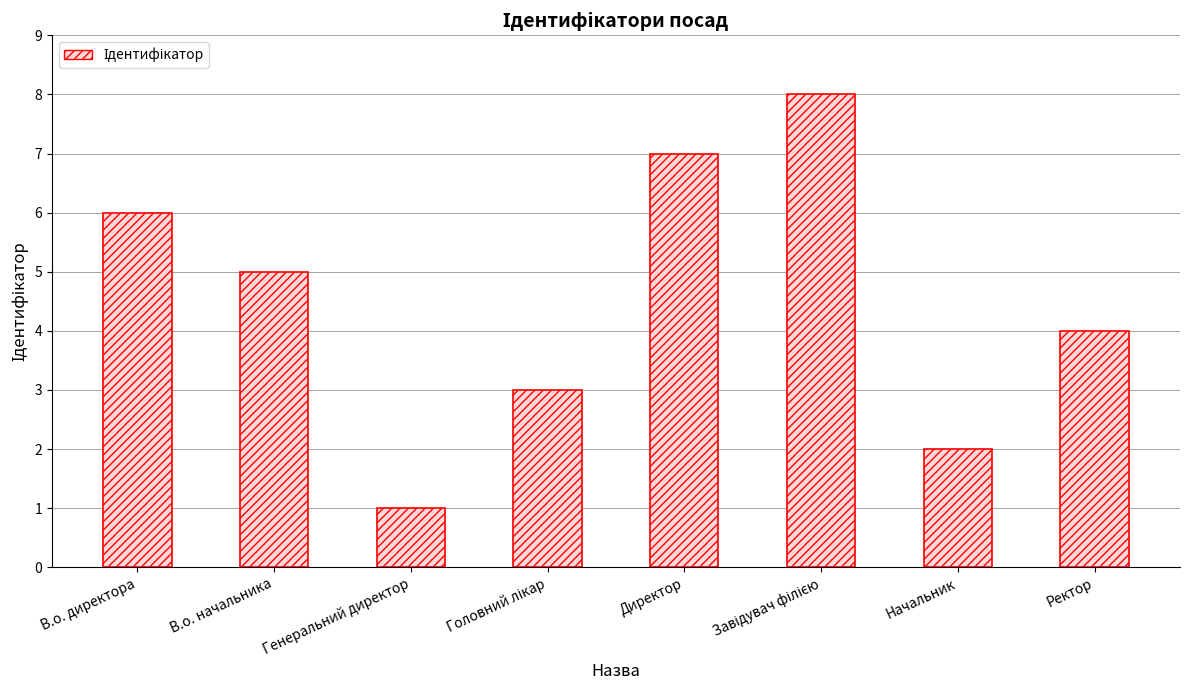

What is the greatest value displayed?

8